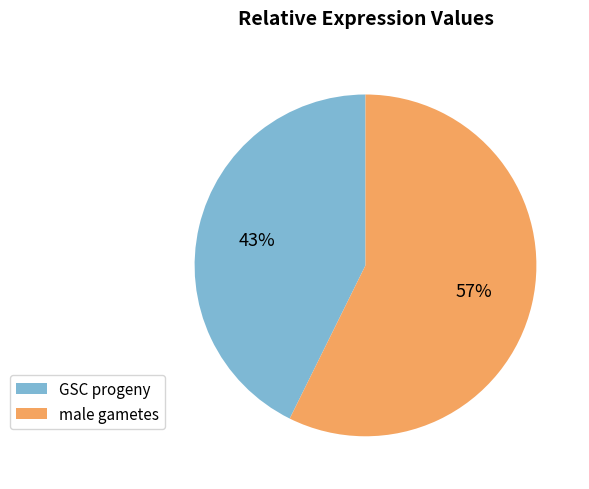

Between male gametes and GSC progeny, which is larger?

male gametes